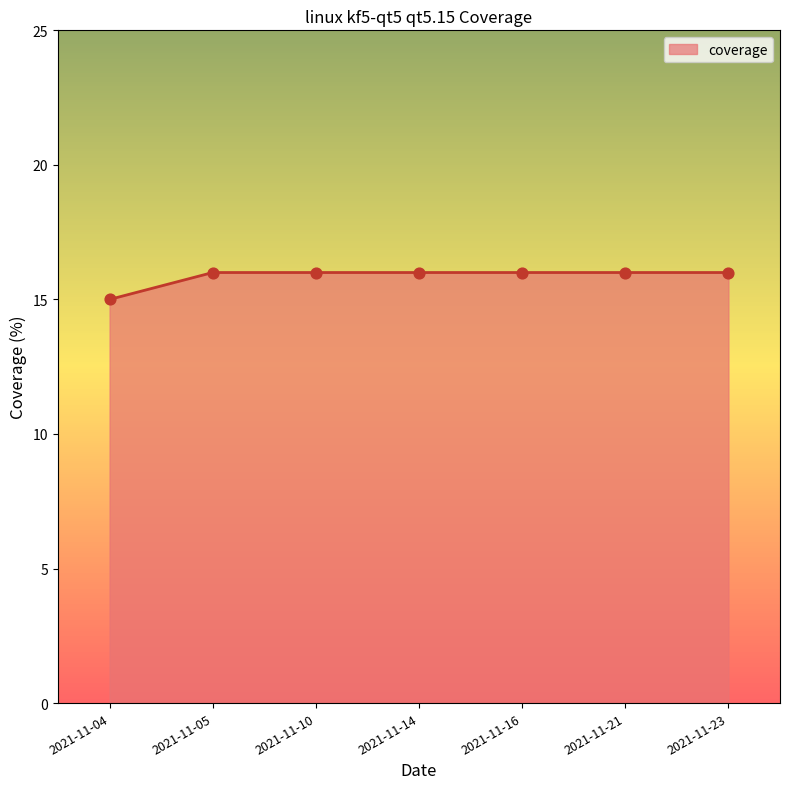

Between 2021-11-21 and 2021-11-16, which is larger?

2021-11-21